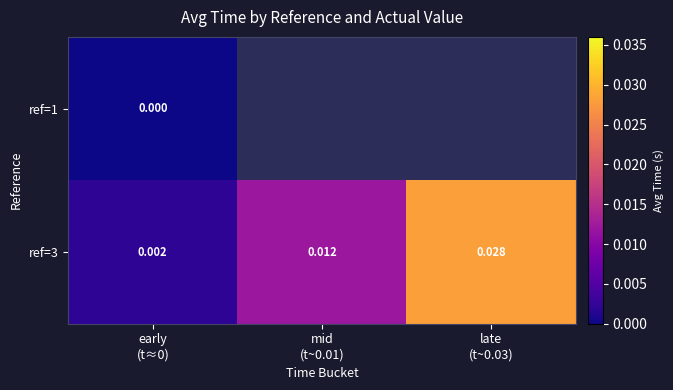

The ref=3 series shows 0.0 at mid (t~0.01). True or false?

True